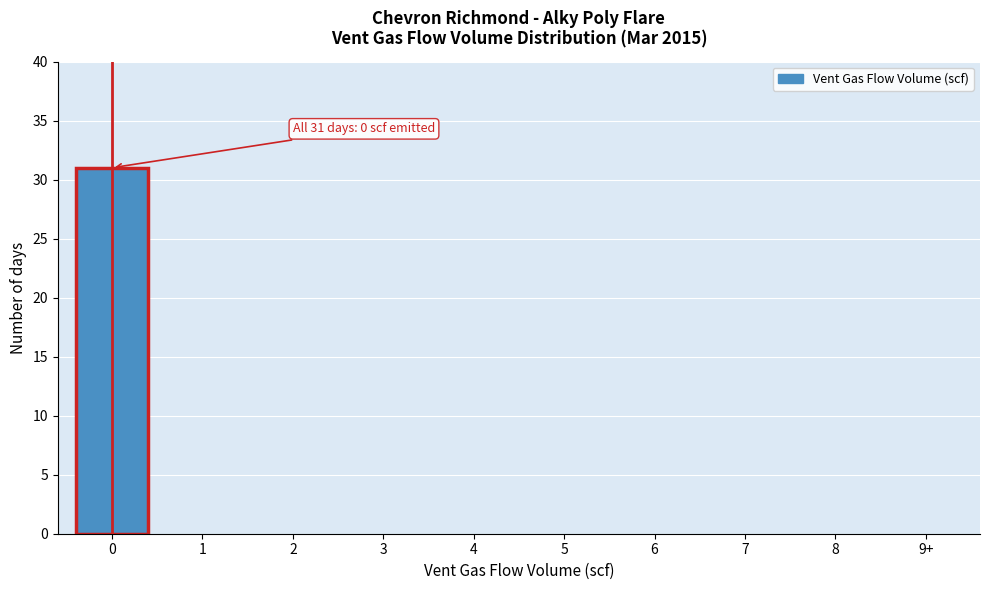

Reading left to right, what are all the values shown in this chart?

0=31	1=0	2=0	3=0	4=0	5=0	6=0	7=0	8=0	9+=0